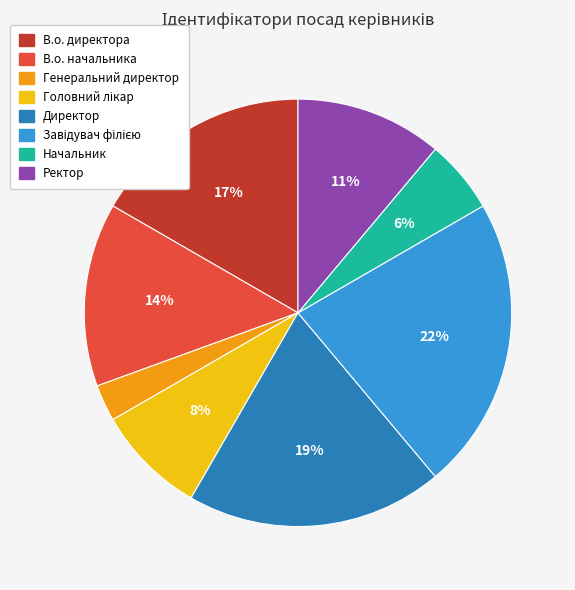

The Директор slice represents 27% of the pie. True or false?

False